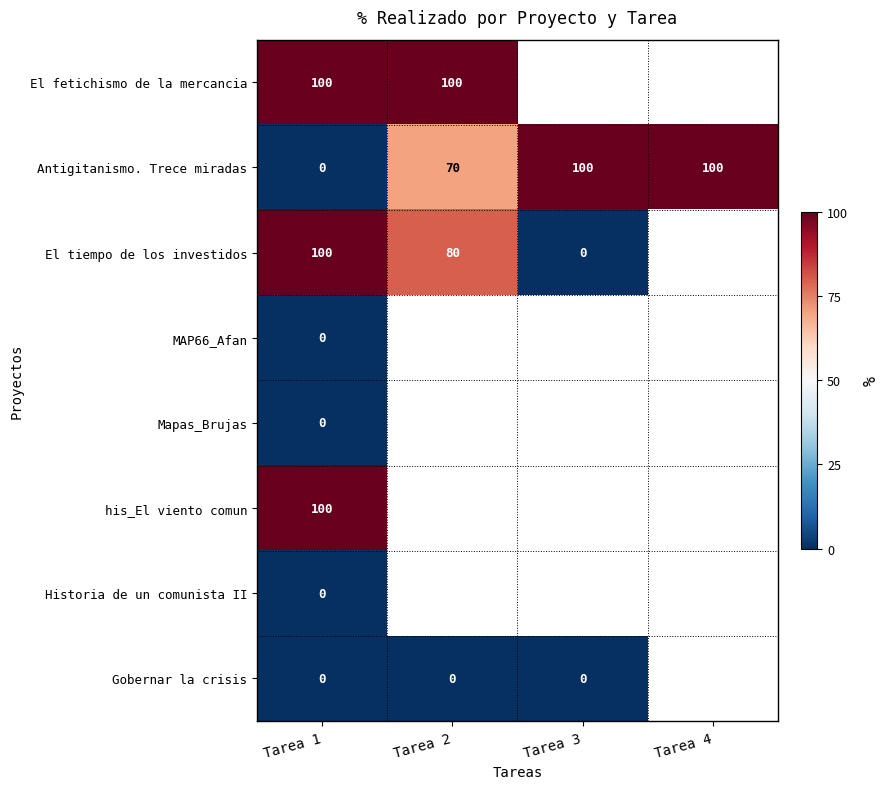

What is the difference between the highest and lowest values at Tarea 1?

100